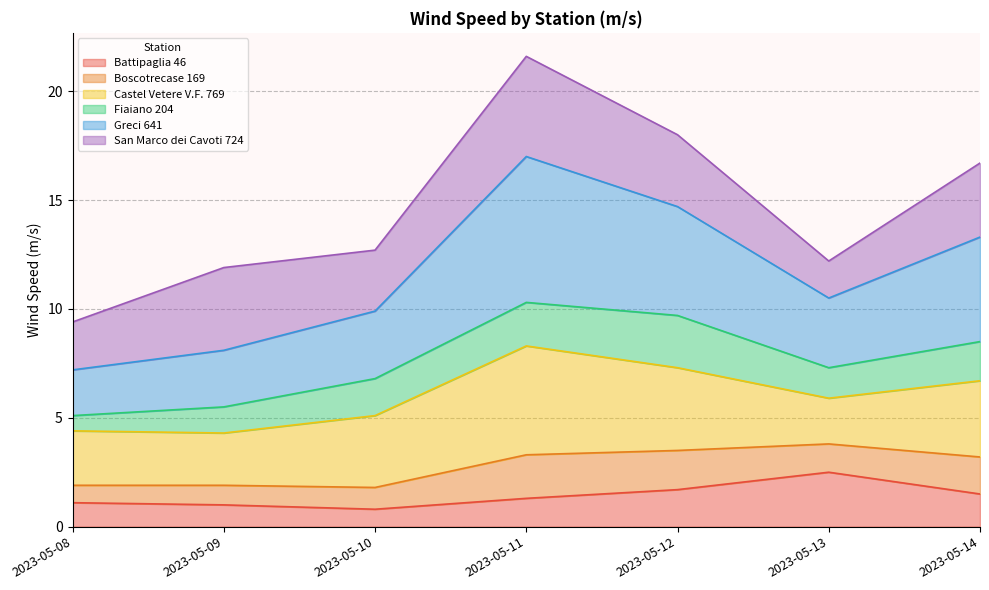

True or false: Boscotrecase 169 and Battipaglia 46 intersect in this chart.

False